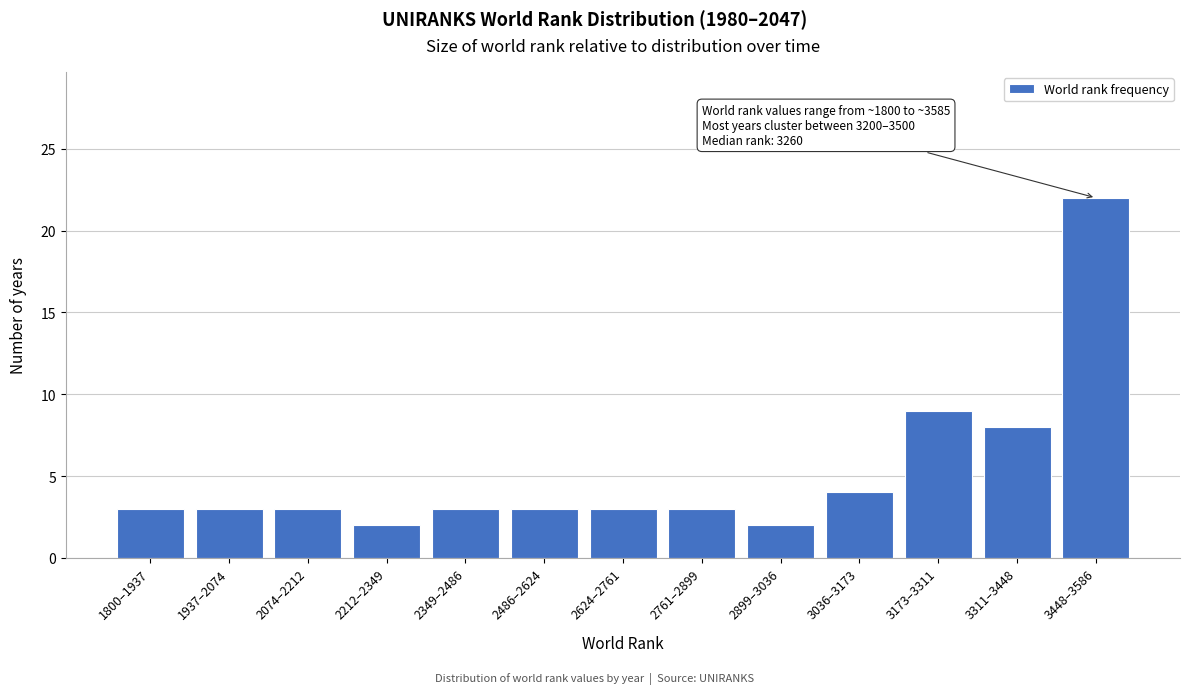

Reading right to left, transcribe all the data shown in this chart.

22	8	9	4	2	3	3	3	3	2	3	3	3